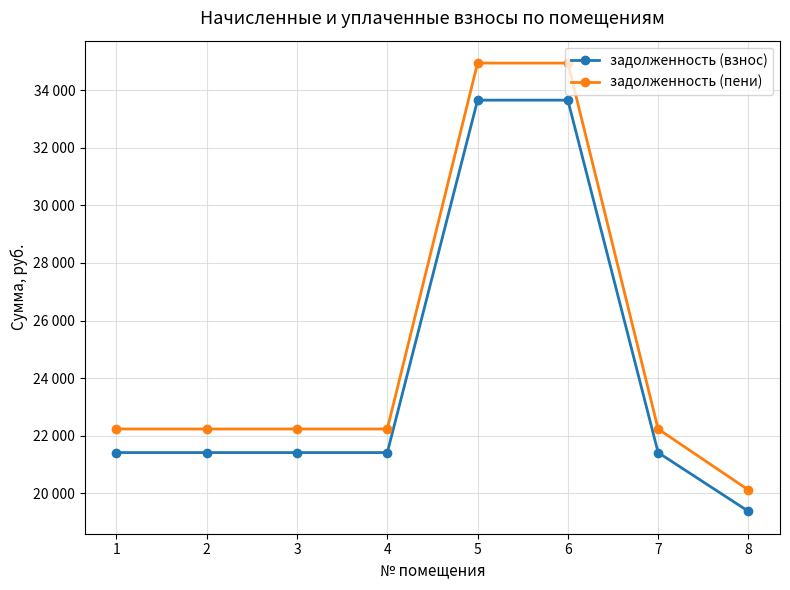

At which category is the sum across all series the highest?

5